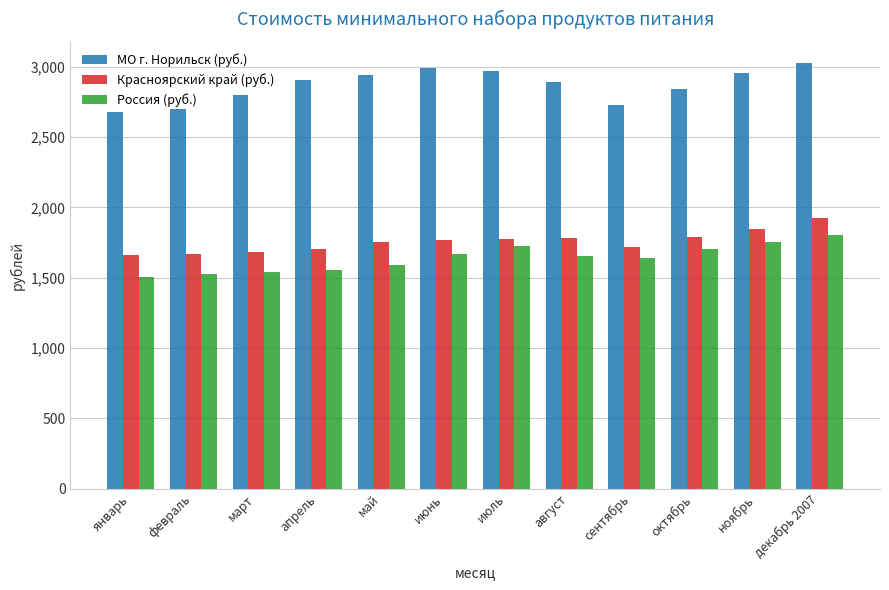

Which series has the widest spread of values?

МО г. Норильск (руб.)